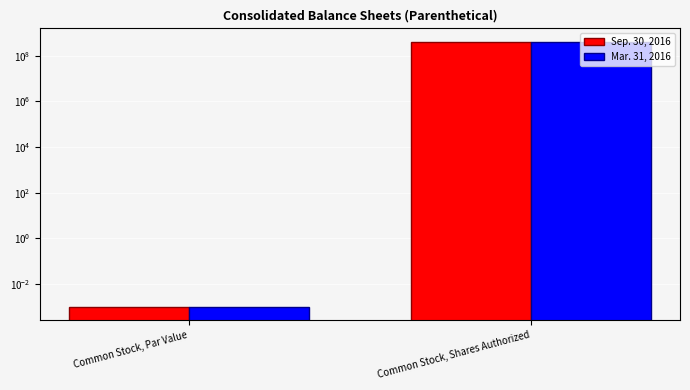

What is the difference between the maximum and minimum values in the Sep. 30, 2016 series?

420000000.0